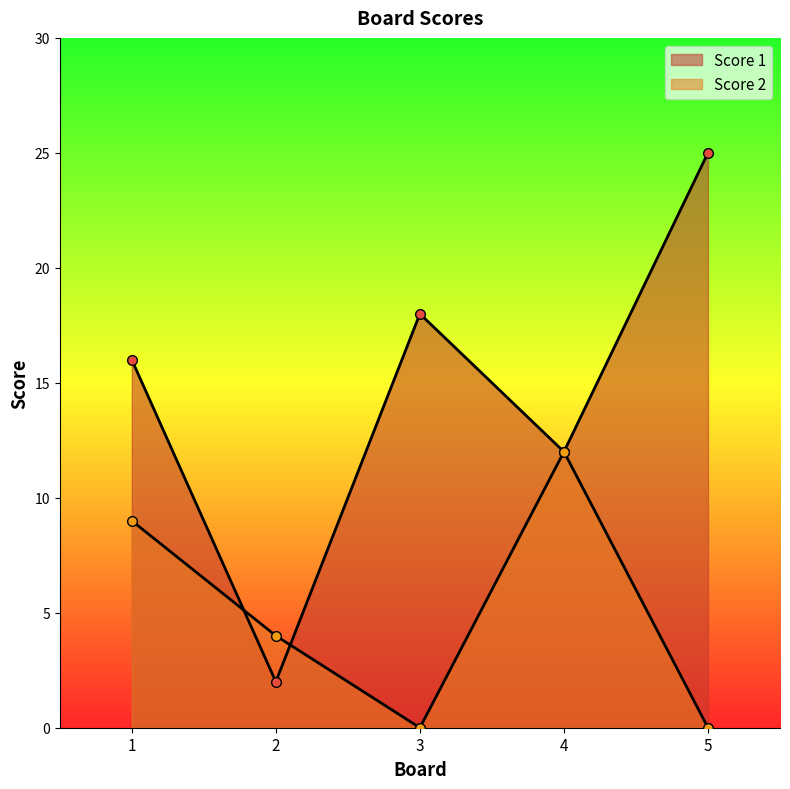

At which label does Score 1 first exceed 16?

3